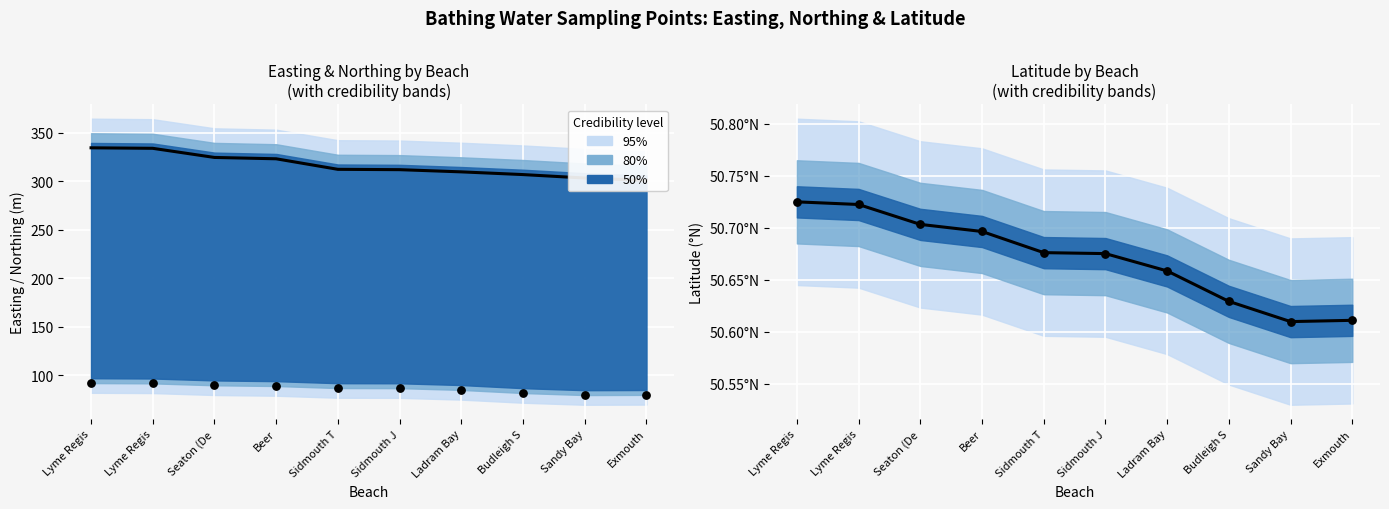

Is the value of Easting (km) at Sandy Bay greater than the value of Latitude at Lyme Regis?

Yes